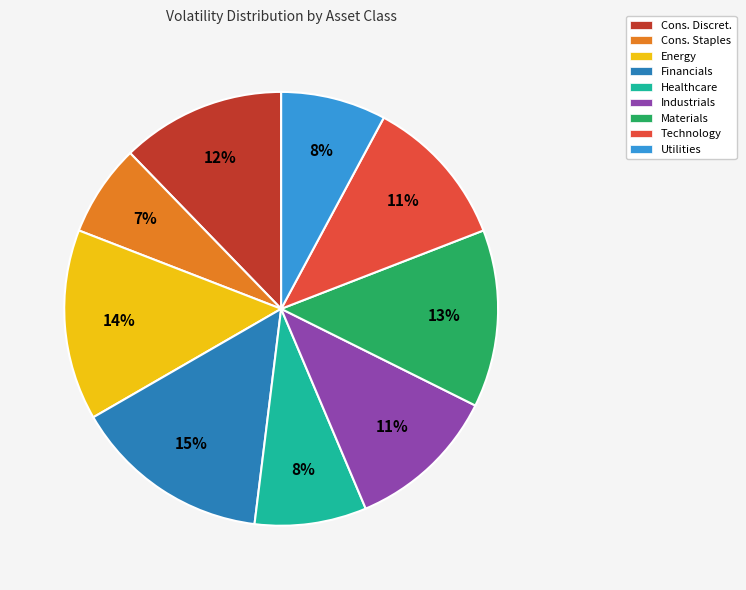

Does Materials account for over 50% of the chart?

No